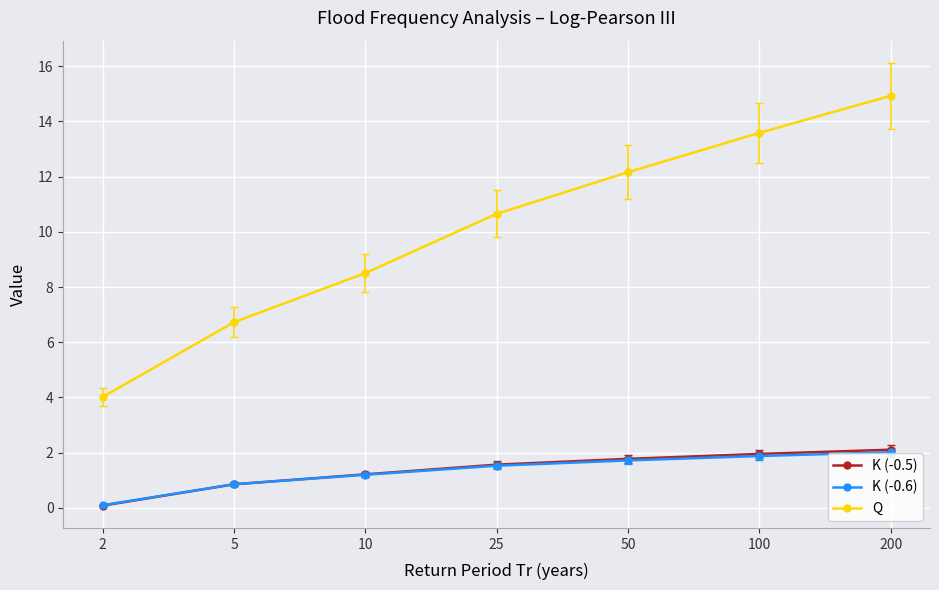

Which category has the highest value in the K (-0.5) series?

200